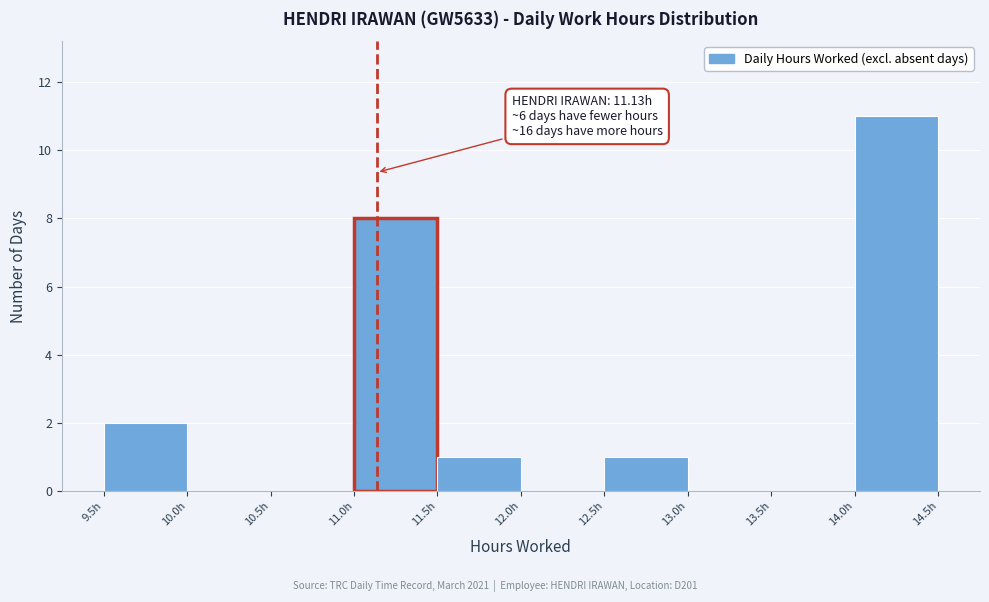

Which range on the x-axis has the tallest bar?

13.965 to 14.460